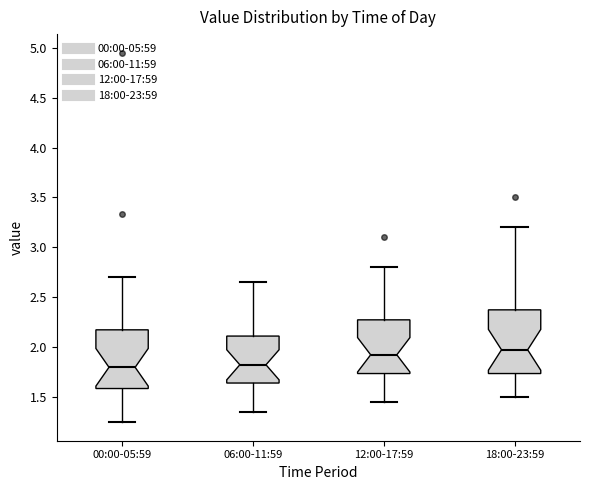

Reading left to right, read every box against the y-axis: the position of its median line, the range the box covers, and the ends of its whiskers. The values are not printed on the chart, so give them approximately, as read against the axis.

00:00-05:59: median 1.80, box 1.60 to 2.20, whiskers 1.25 to 2.70
06:00-11:59: median 1.85, box 1.65 to 2.10, whiskers 1.35 to 2.65
12:00-17:59: median 1.95, box 1.75 to 2.30, whiskers 1.45 to 2.80
18:00-23:59: median 2.00, box 1.75 to 2.40, whiskers 1.50 to 3.20